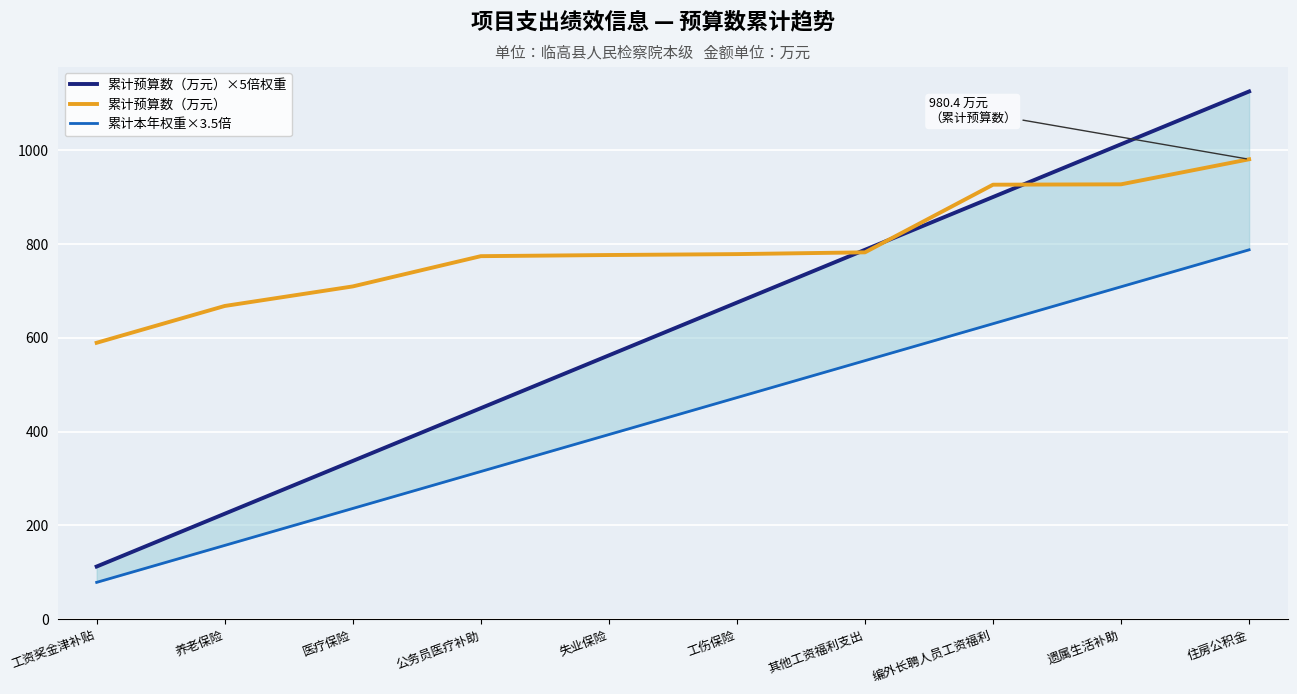

Which series has the widest spread of values?

累计预算数（万元）×5倍权重